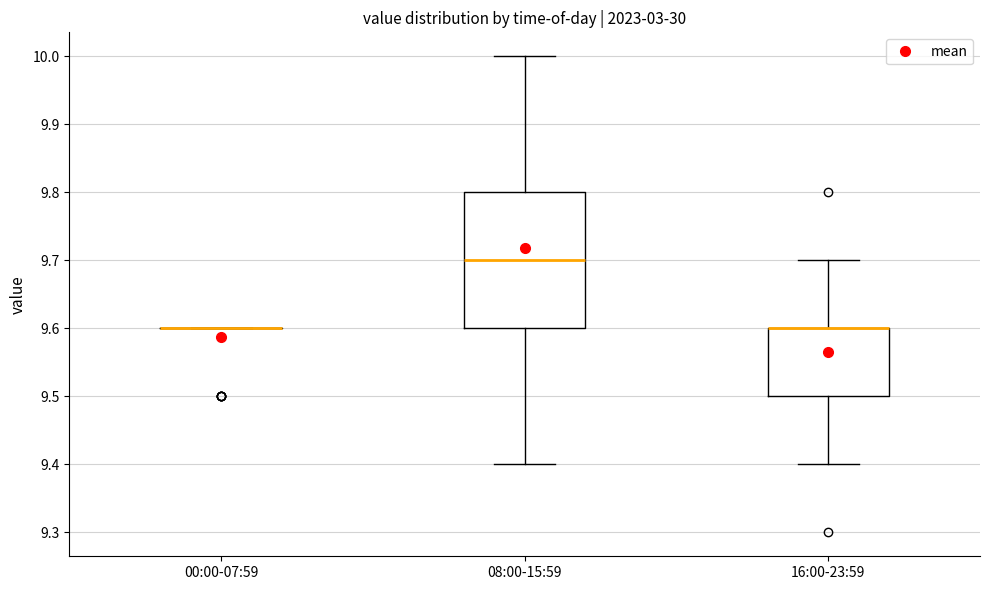

Reading left to right, read every box against the y-axis: the position of its median line, the range the box covers, and the ends of its whiskers. The values are not printed on the chart, so give them approximately, as read against the axis.

00:00-07:59: box collapsed to a line at 9.6, whiskers 9.6 to 9.6
08:00-15:59: median 9.7, box 9.6 to 9.8, whiskers 9.4 to 10.0
16:00-23:59: median 9.6 (drawn on the box's upper edge), box 9.5 to 9.6, whiskers 9.4 to 9.7